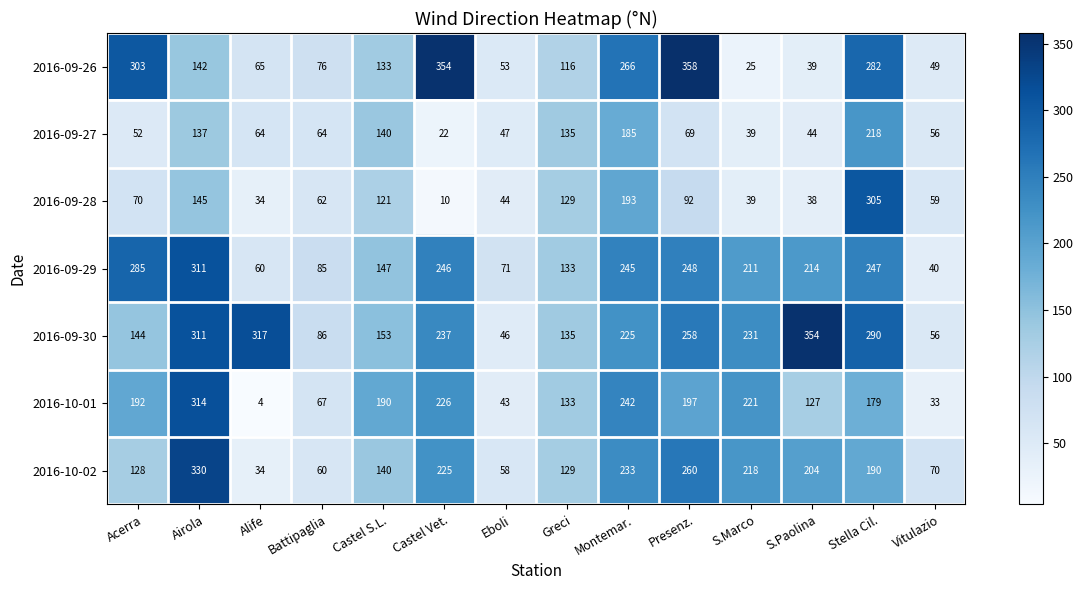

Rank the series by their maximum value, from highest to lowest.

2016-09-26, 2016-09-30, 2016-10-02, 2016-10-01, 2016-09-29, 2016-09-28, 2016-09-27